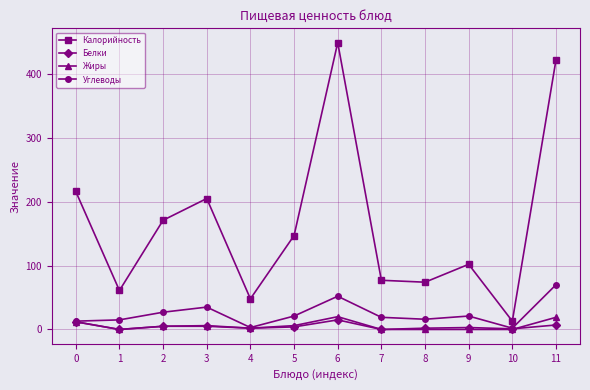

At which label is Углеводы closest to 36?

3